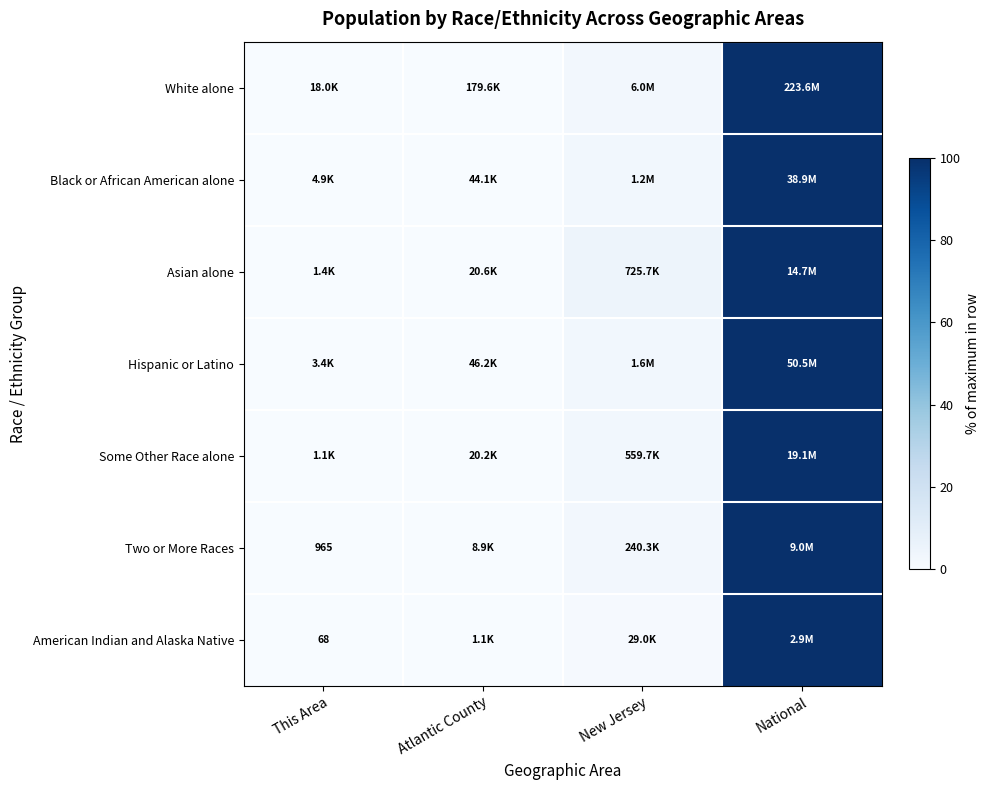

Where is Black or African American alone nearest to the value 50?

New Jersey